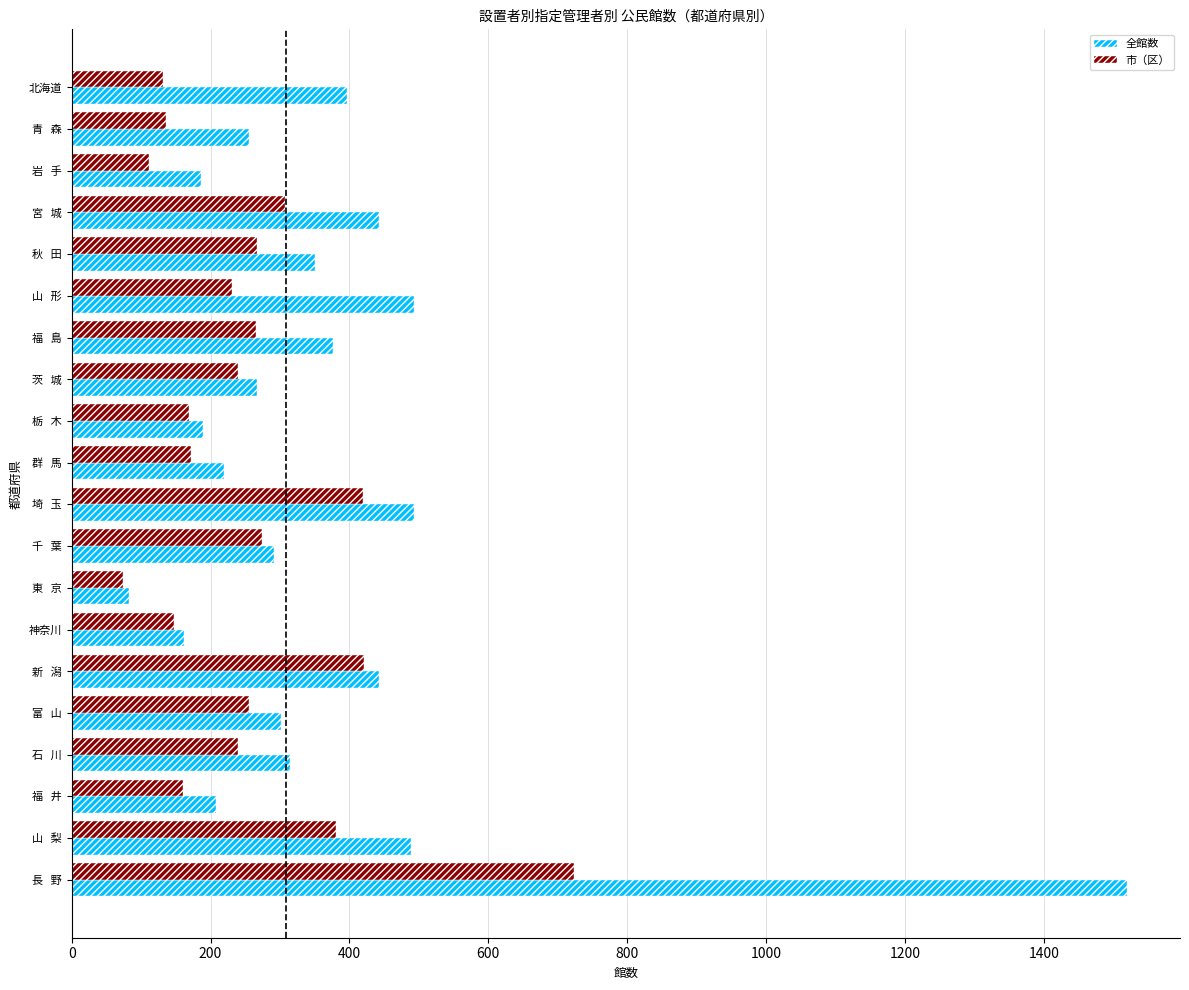

List the series in order of their peak value, lowest first.

市（区）, 全館数